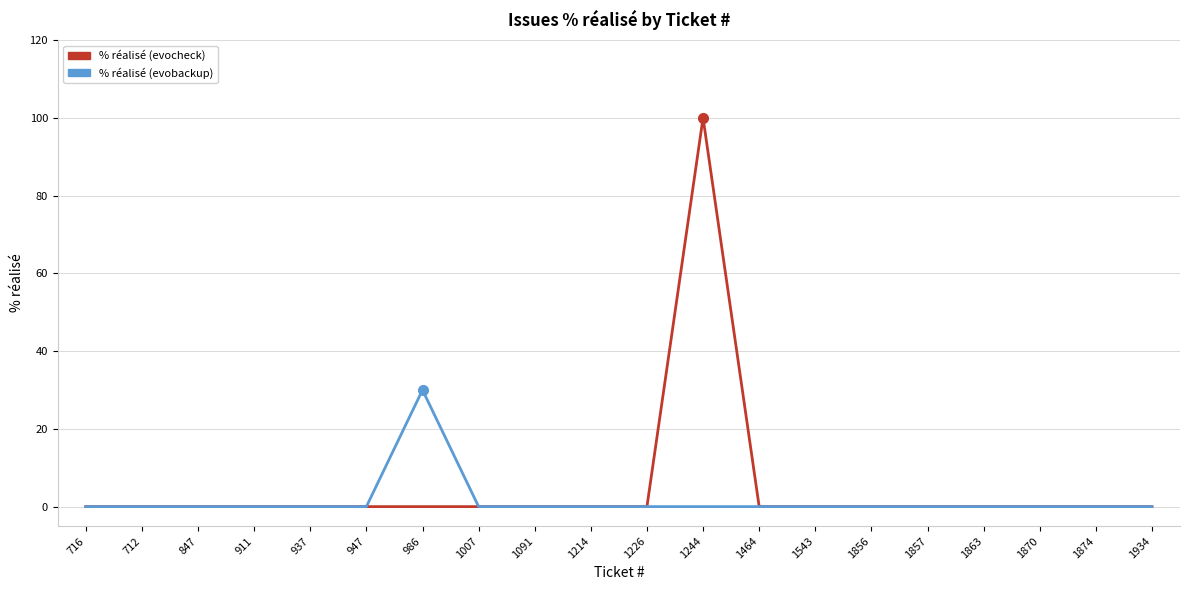

Which category has the highest value in the % réalisé (evobackup) series?

986